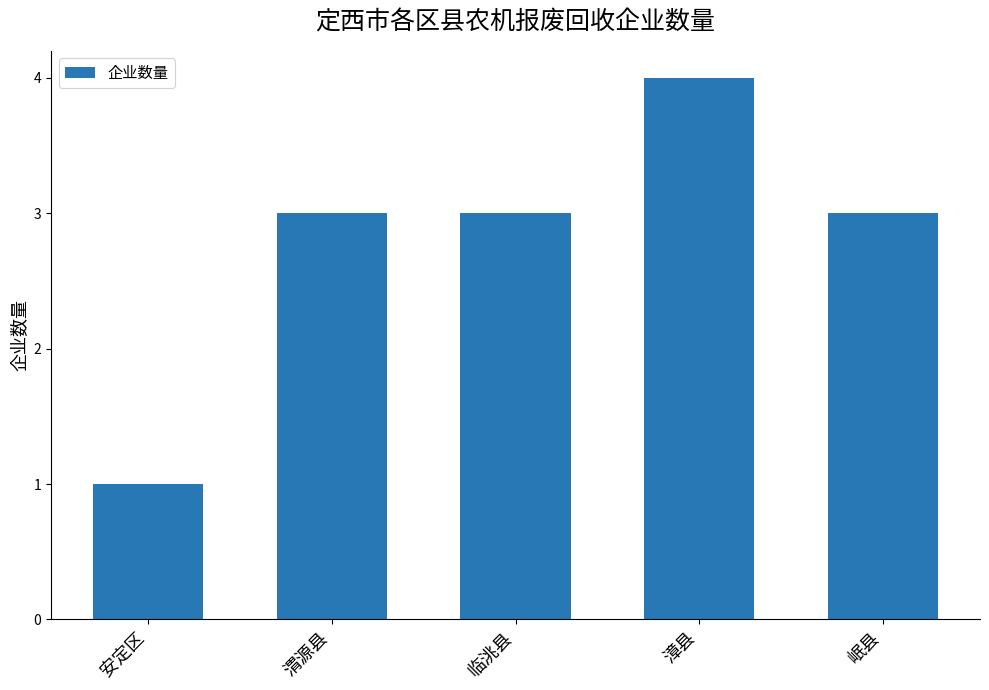

What is the change in value from 安定区 to 渭源县?

+2